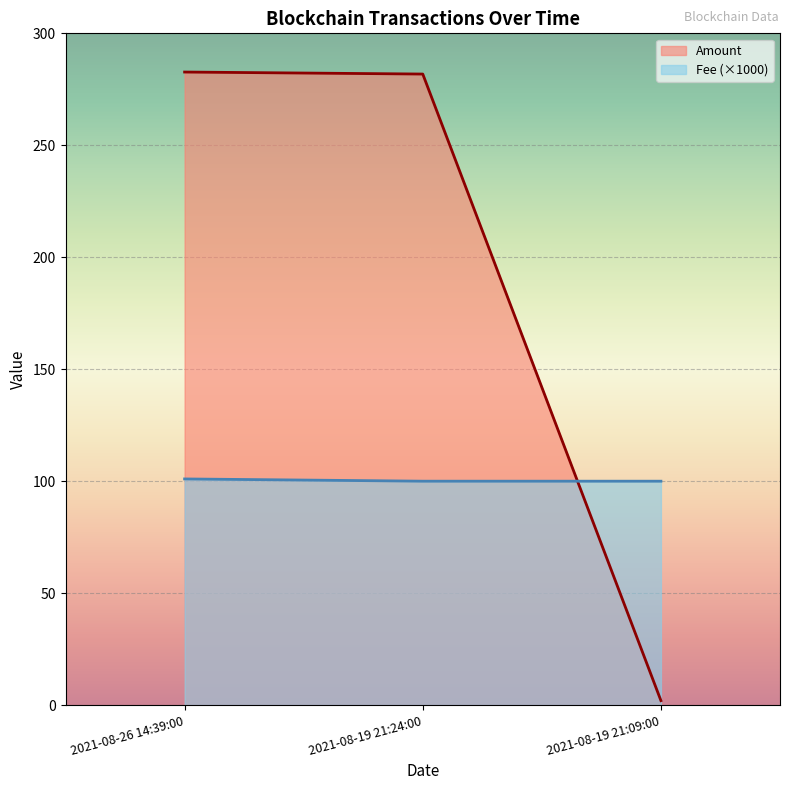

Is it true that Fee equals 47.9 at 2021-08-19 21:24:00?

False